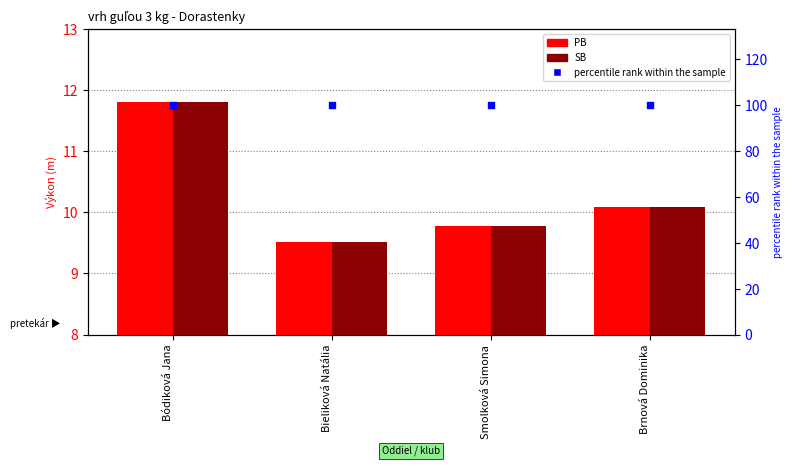

What are all the series names shown in the legend?

PB, SB, percentile rank